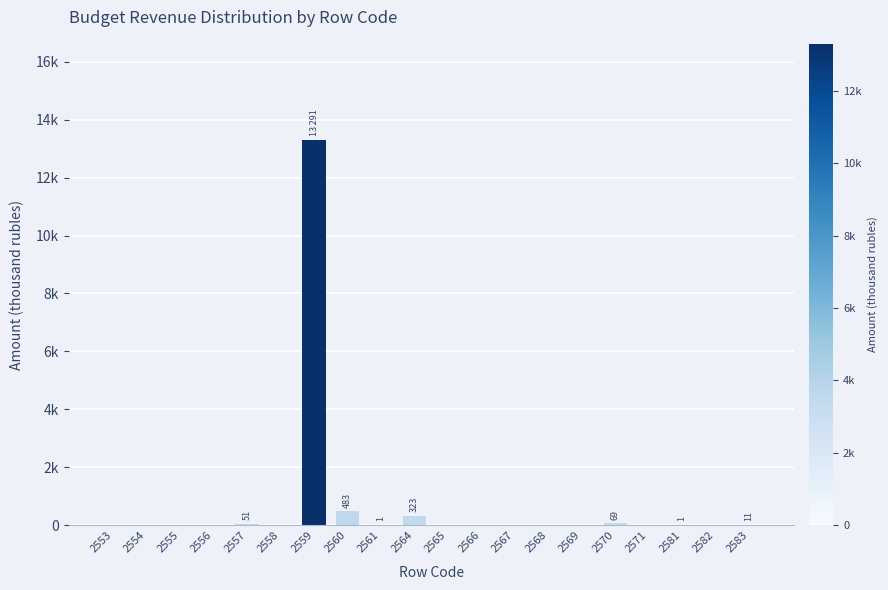

How many values exceed 0?

8